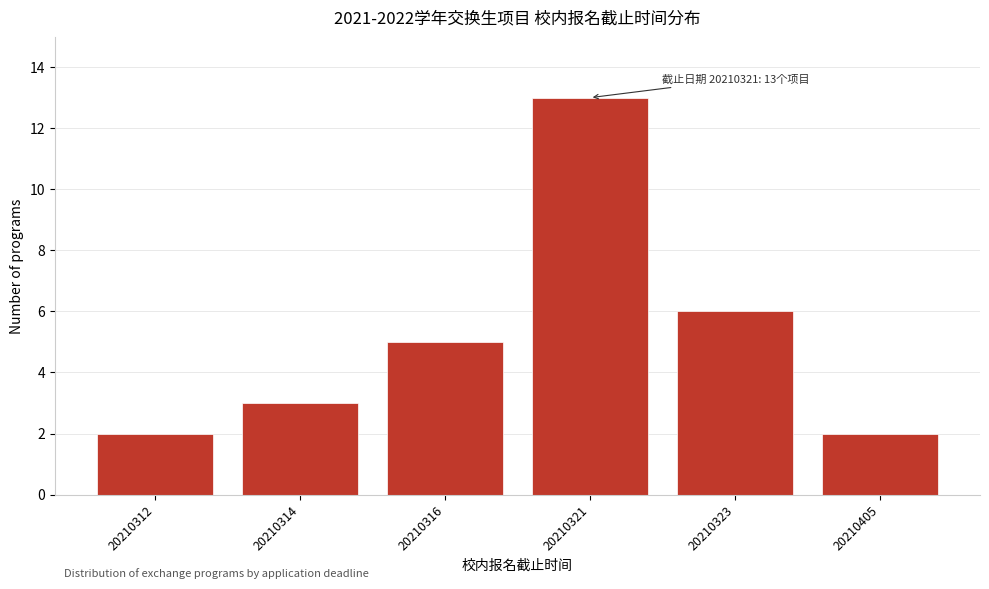

Reading right to left, extract all data points from this chart.

2	6	13	5	3	2